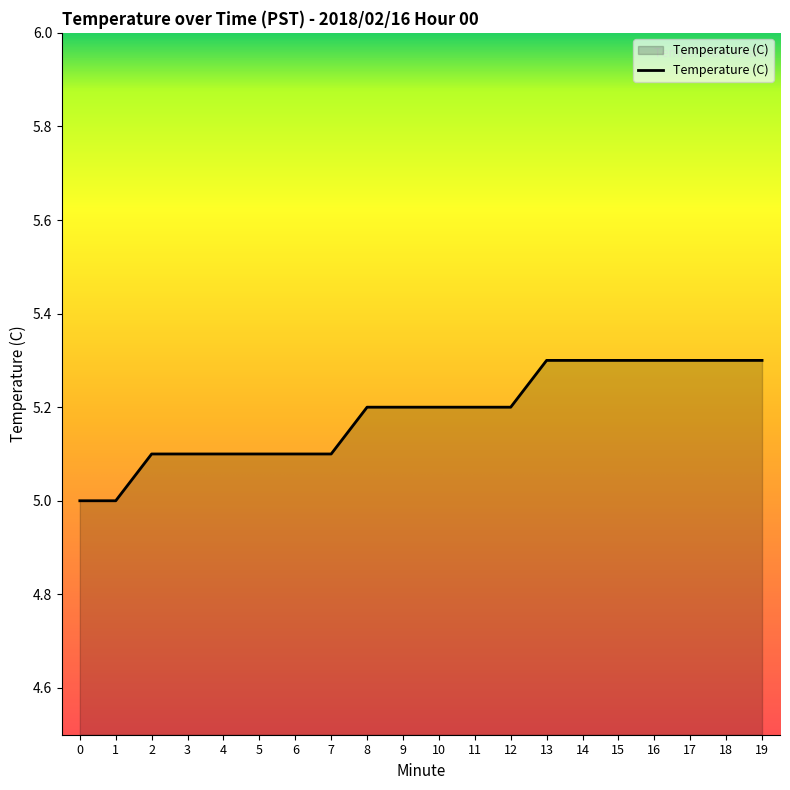

Reading left to right, extract all data points from this chart.

0=5.0	1=5.0	2=5.1	3=5.1	4=5.1	5=5.1	6=5.1	7=5.1	8=5.2	9=5.2	10=5.2	11=5.2	12=5.2	13=5.3	14=5.3	15=5.3	16=5.3	17=5.3	18=5.3	19=5.3